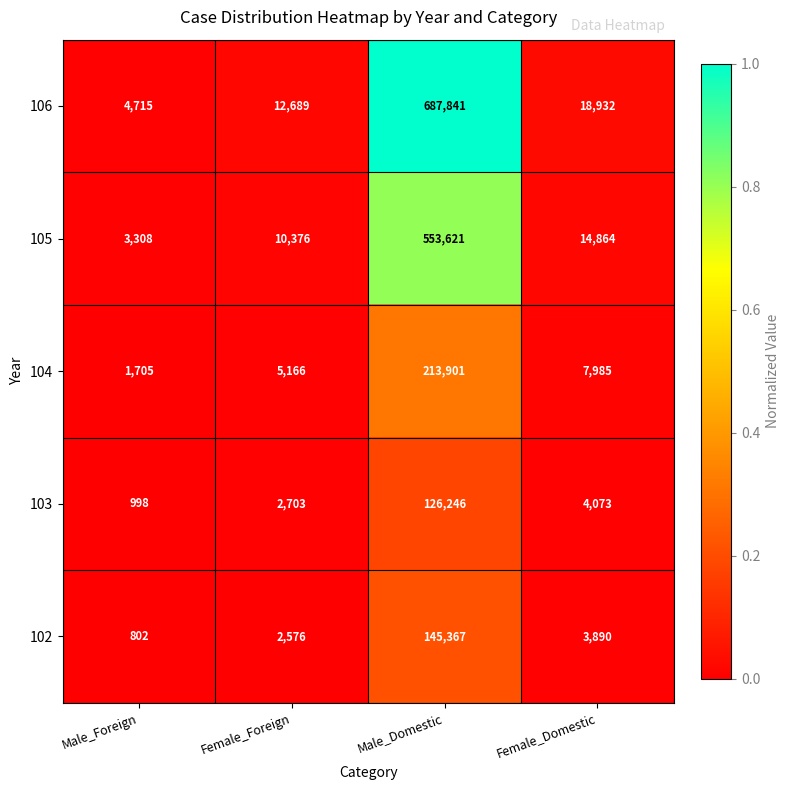

Which series changed the most between Male_Foreign and Male_Domestic?

106